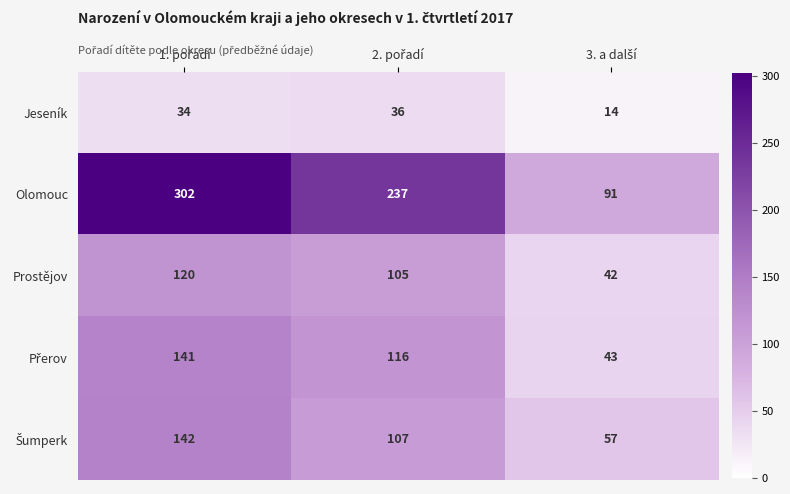

Which series has the largest range (max minus min)?

Olomouc